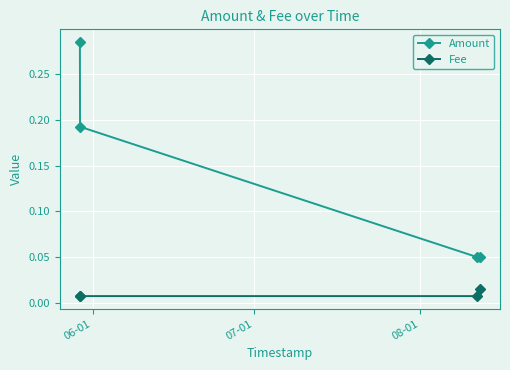

How many distinct data groups are displayed?

2